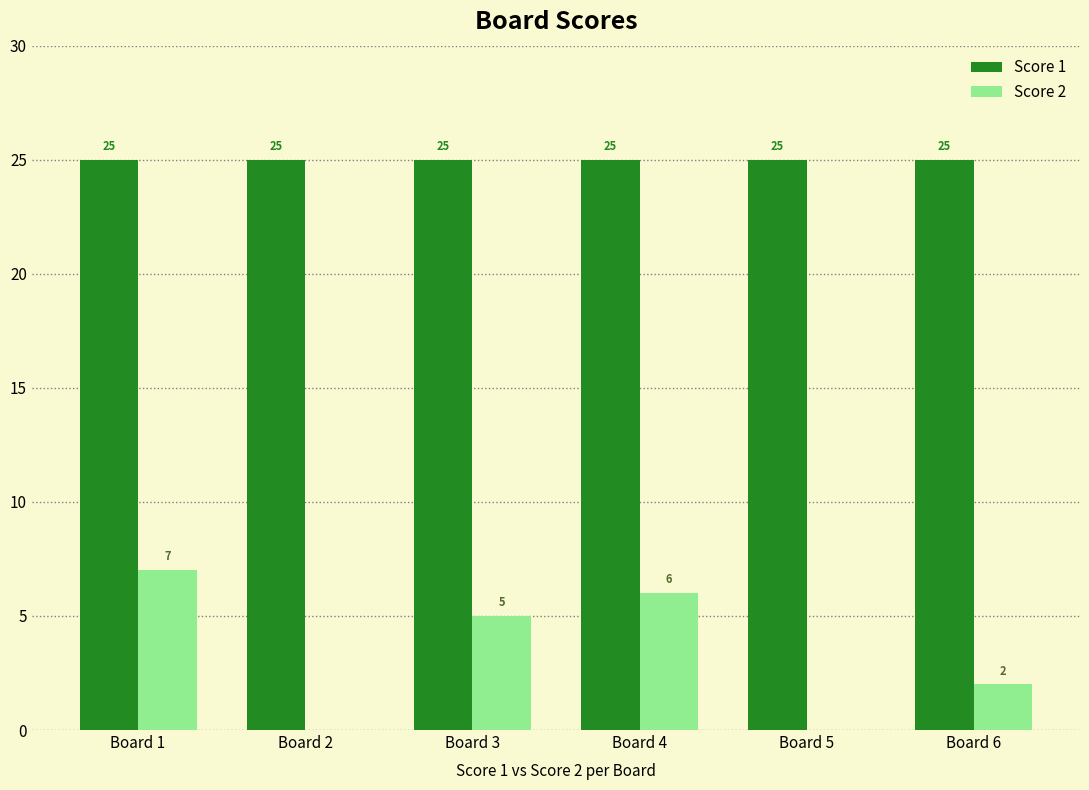

Is the value of Score 1 at Board 5 greater than the value of Score 2 at Board 5?

Yes